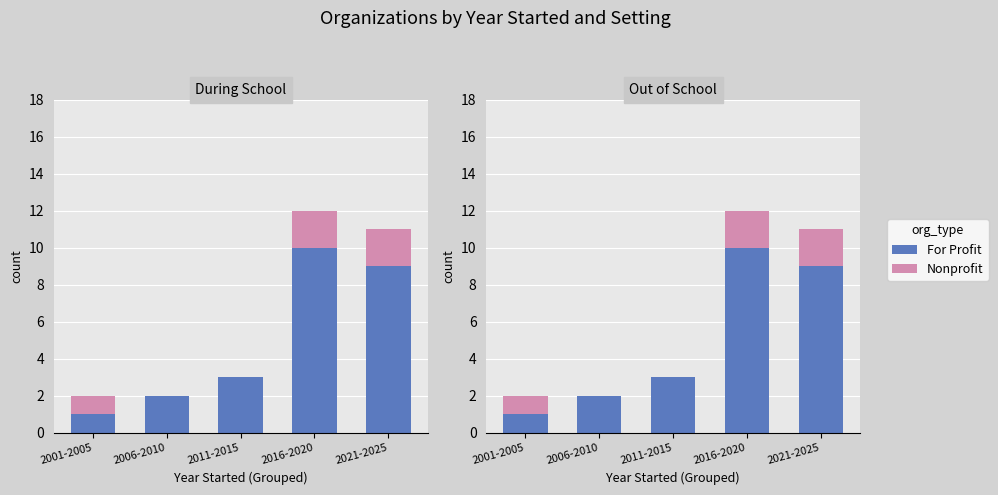

What position from the right is 2011-2015?

3